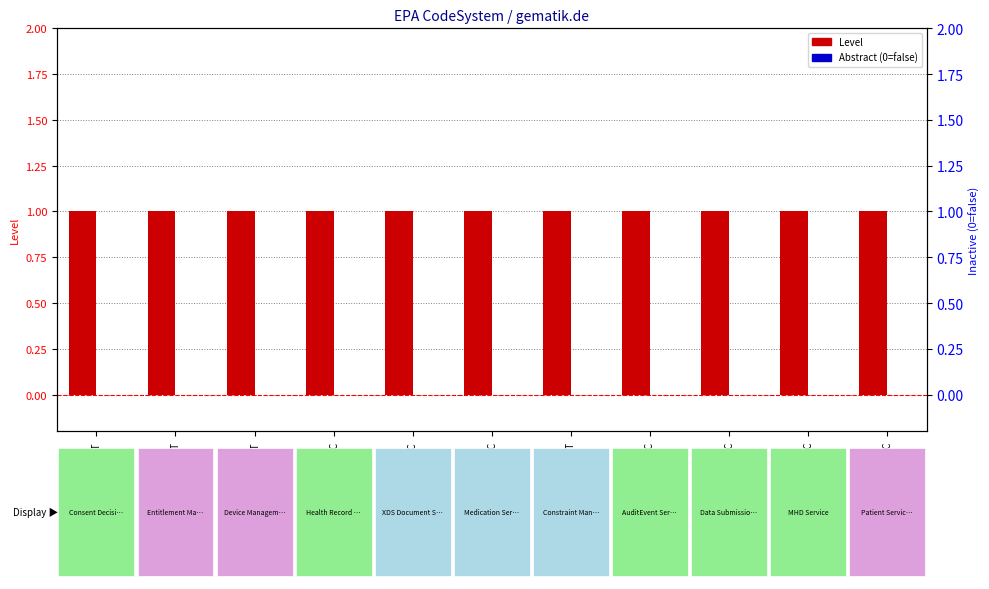

Are the bars horizontal?

No